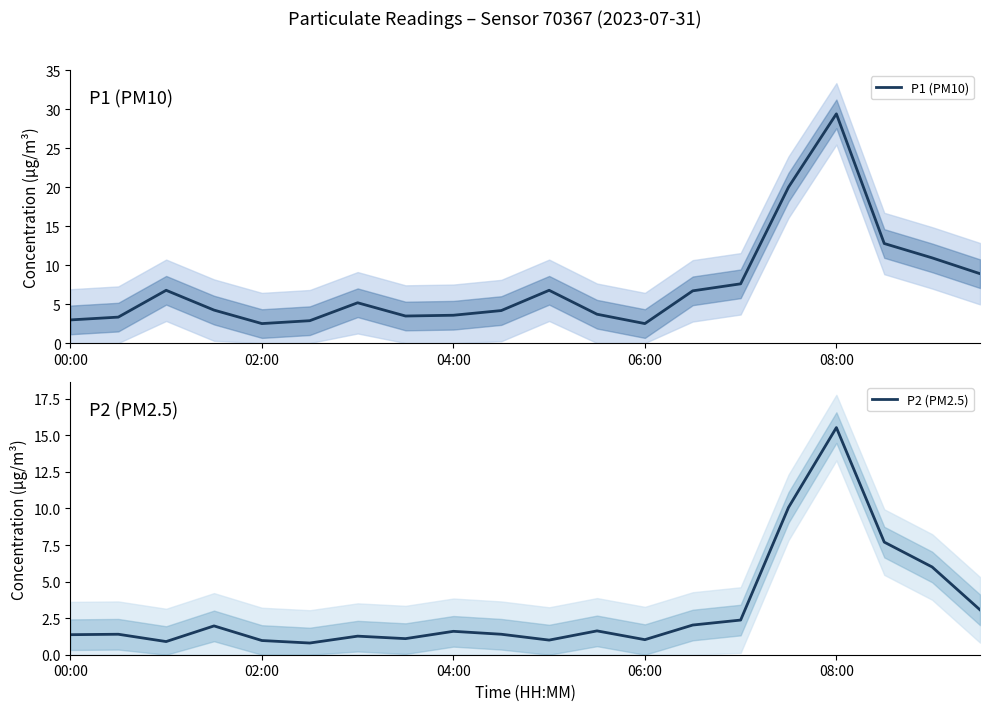

What are all the series names shown in the legend?

P1 (PM10), P2 (PM2.5)